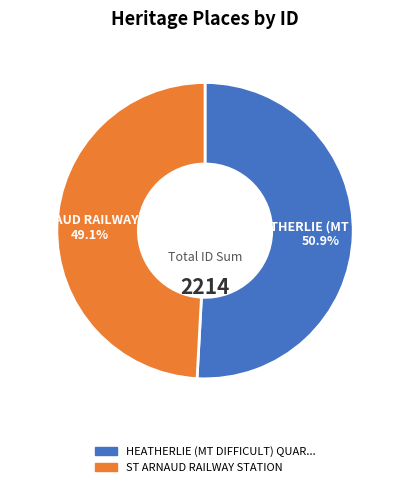

Is there a majority slice in this chart?

Yes